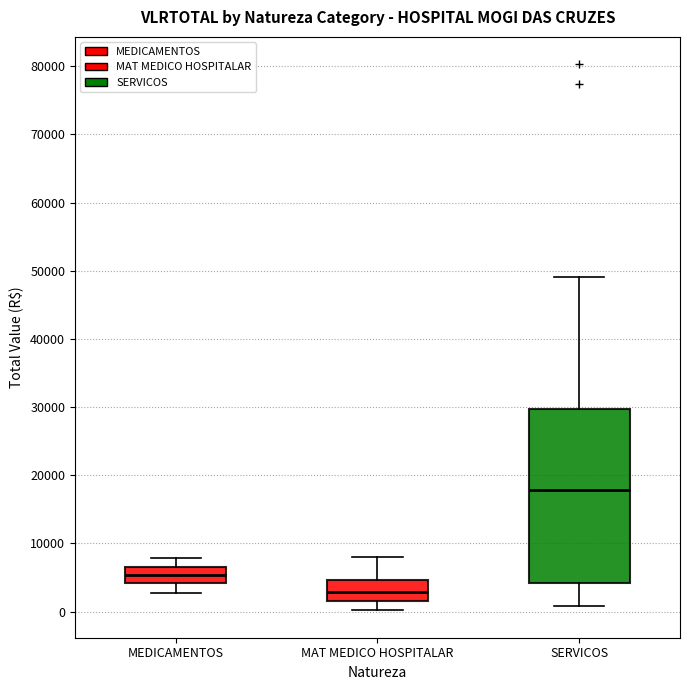

Which box has the highest median line?

SERVICOS